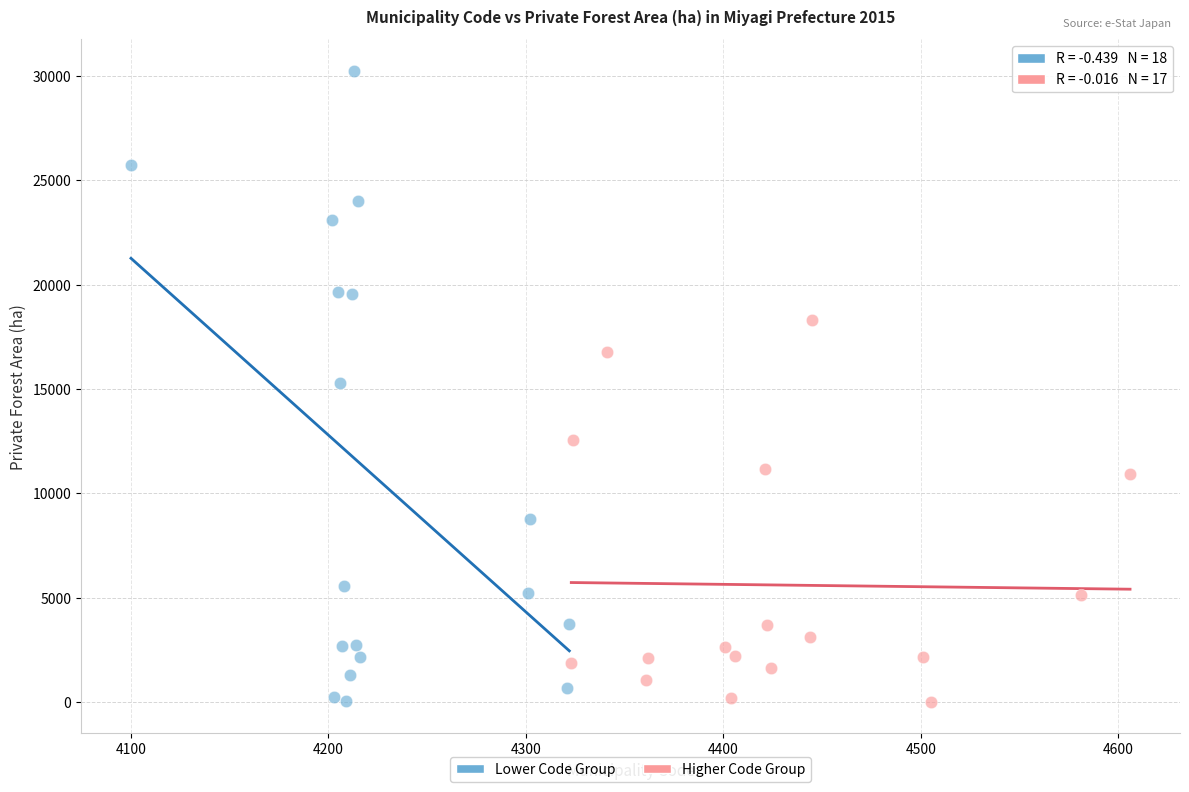

Which series contains the highest Y value?

Lower Code Group